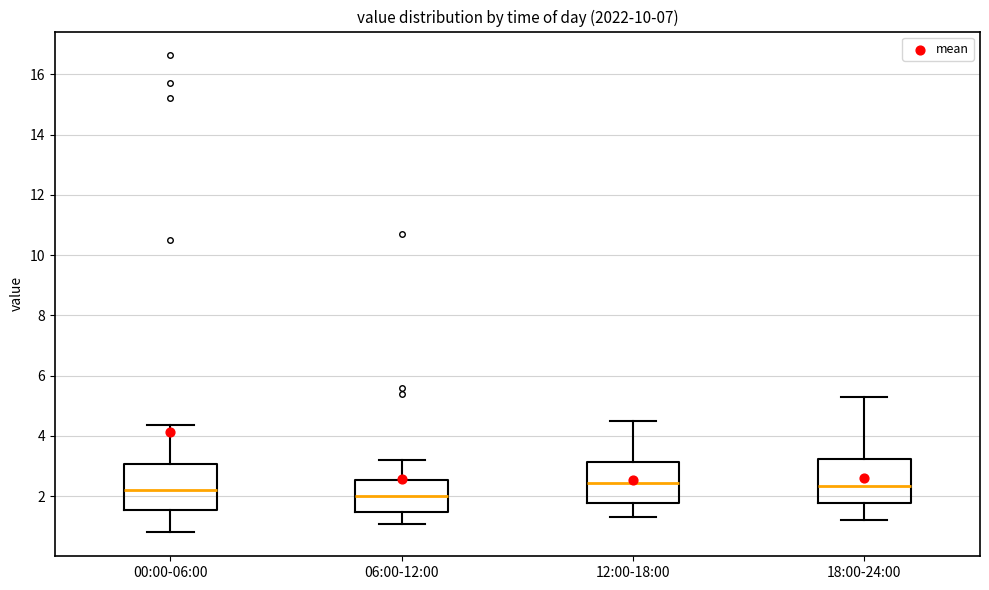

Which box has the lowest median line?

06:00-12:00